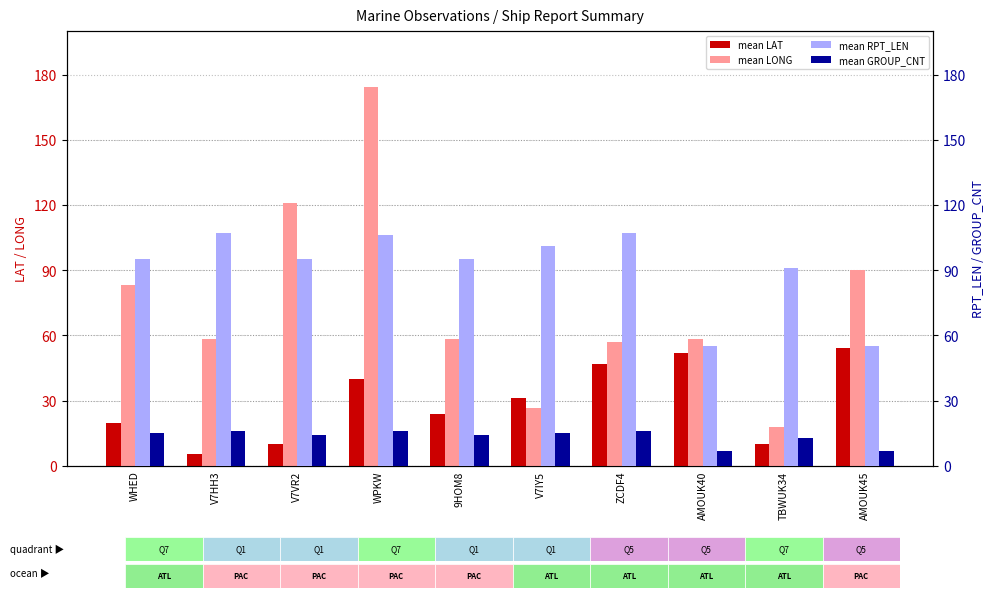

Is it true that mean GROUP_CNT equals 14.0 at 9HOM8?

True